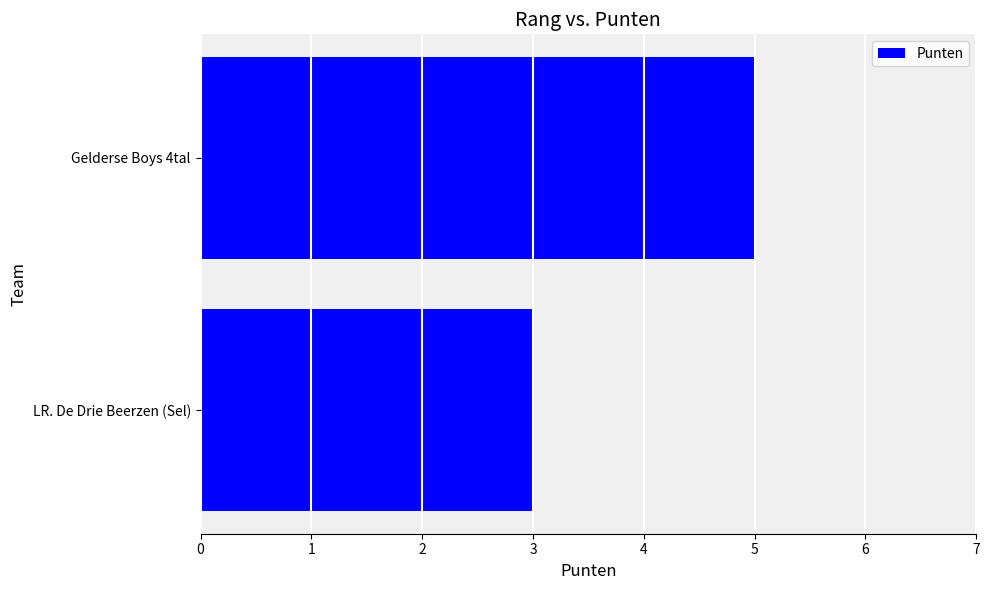

What is the smallest value displayed?

3